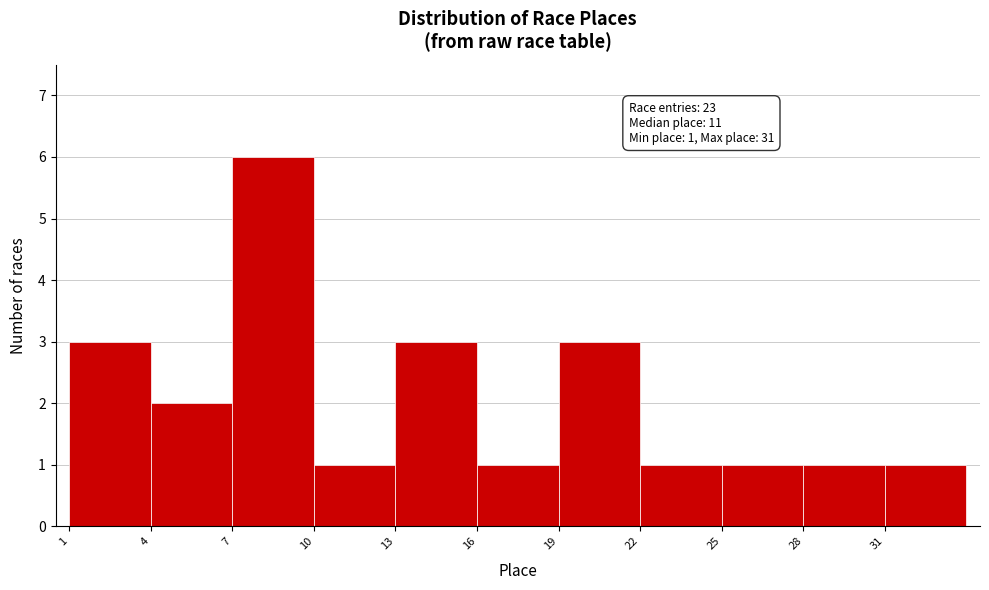

Over which range of the x-axis is the bar tallest?

7 to 10